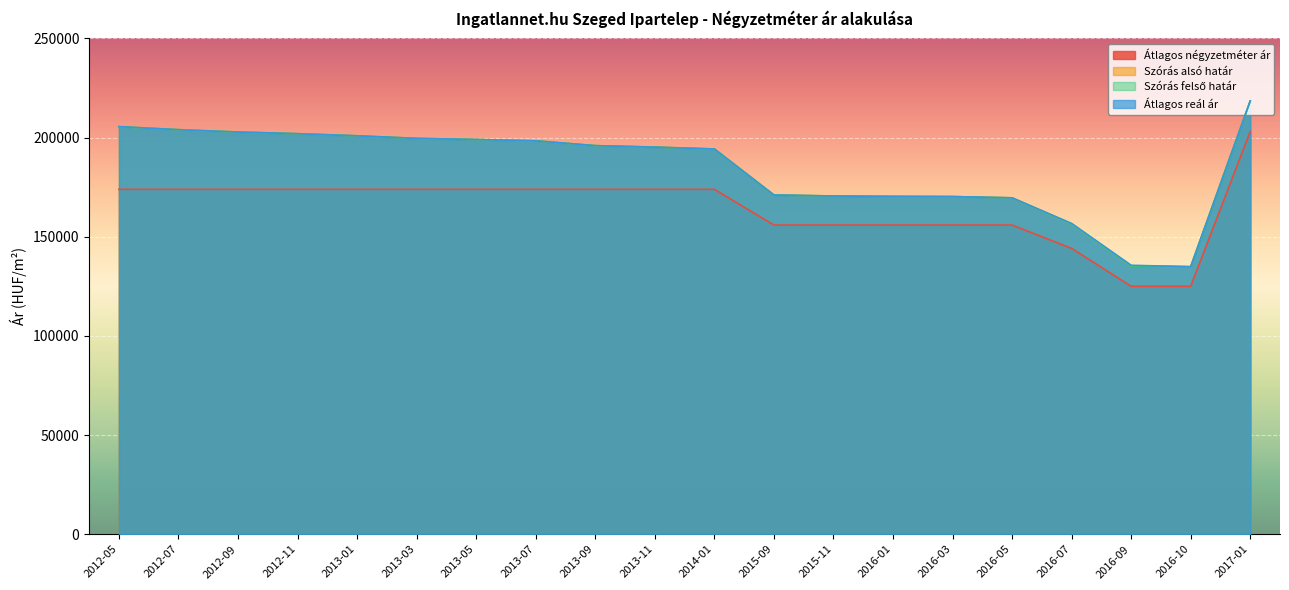

At which category does Szórás alsó határ reach its first local valley?

2016-10